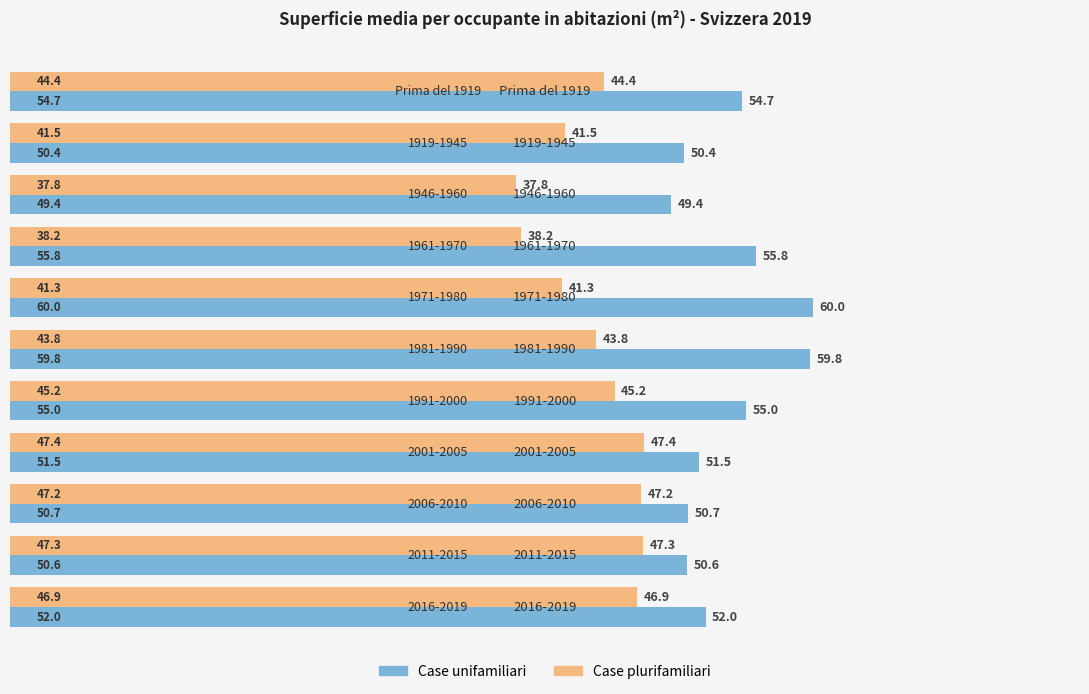

Between 1919-1945 and 1961-1970, which series saw the biggest shift?

Case unifamiliari